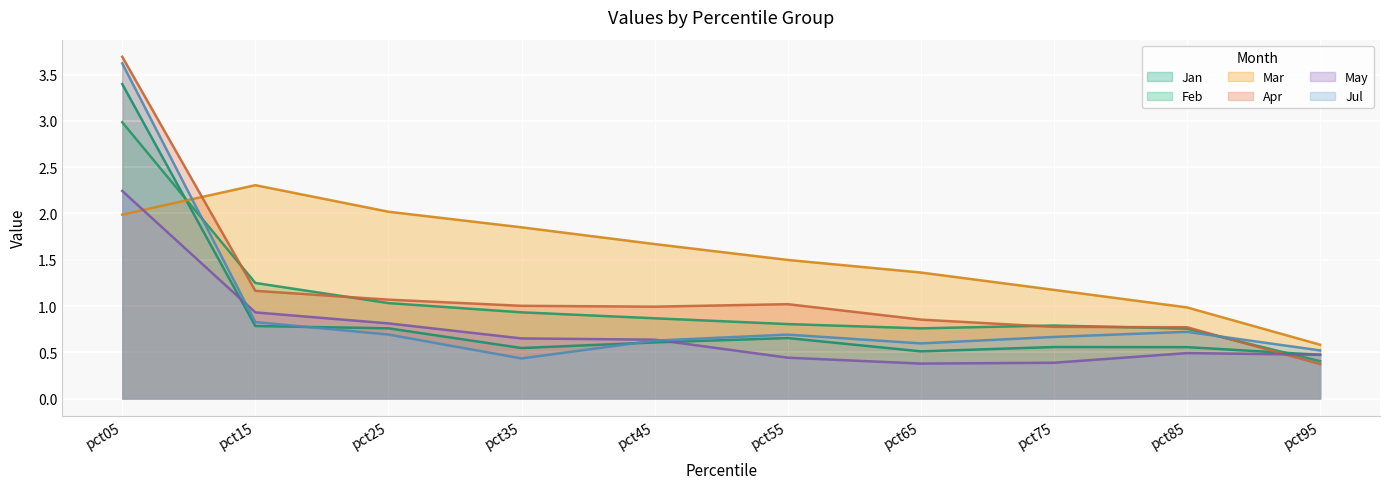

Which has a higher value, pct45 or pct05?

pct05